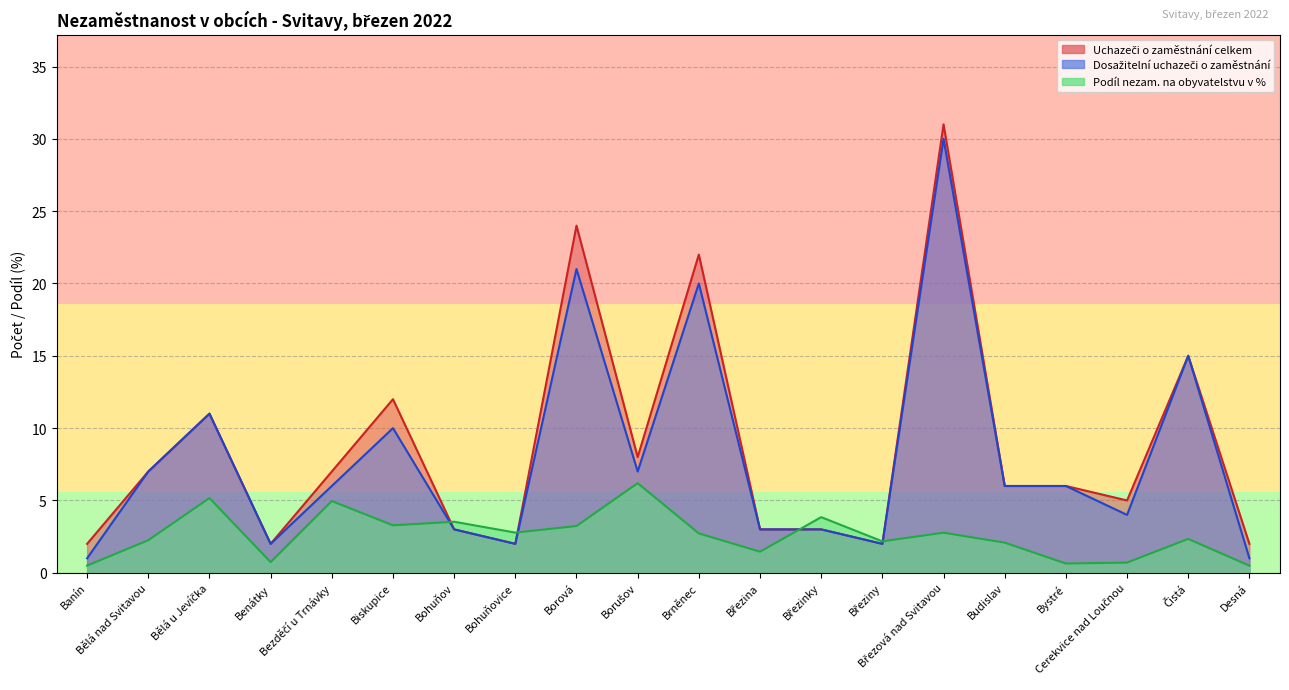

What is the difference between the Podíl nezam. na obyvatelstvu v % values at Březinky and Benátky?

3.1